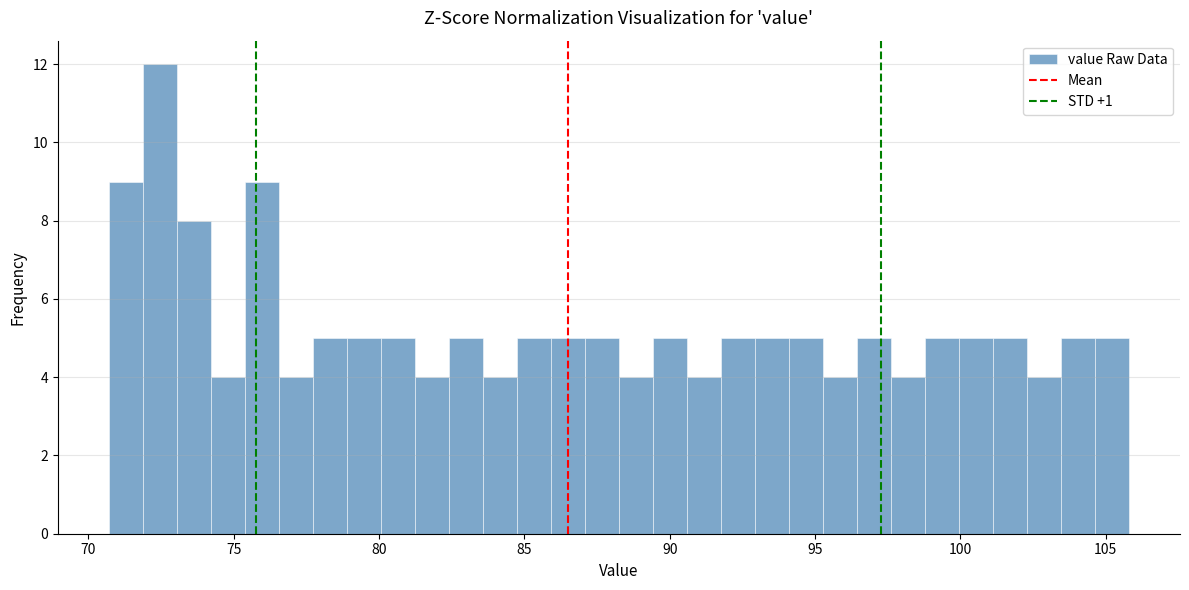

Around what value on the x-axis is the tallest bar? Give the approximate position of its centre, as read against the axis.

72.5